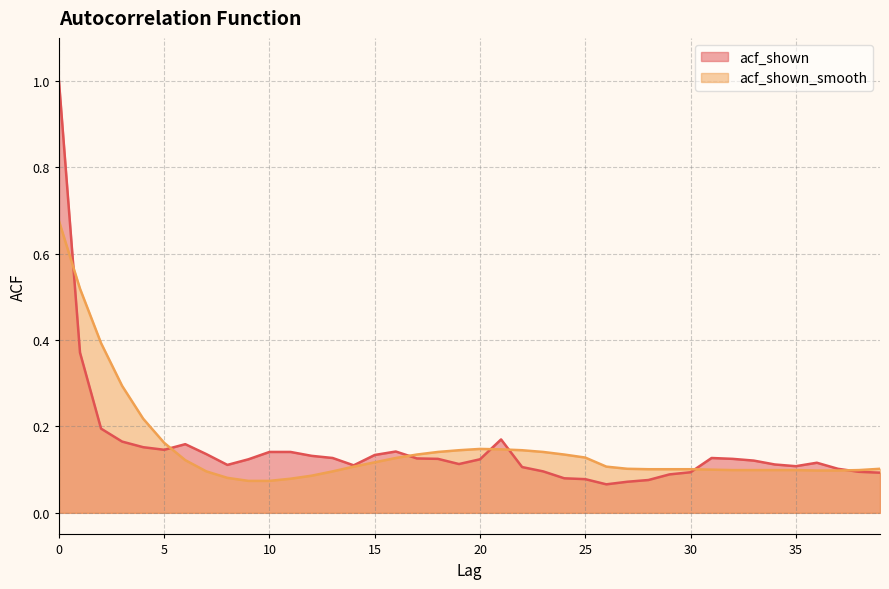

Does the chart display data point markers on the line(s)?

No